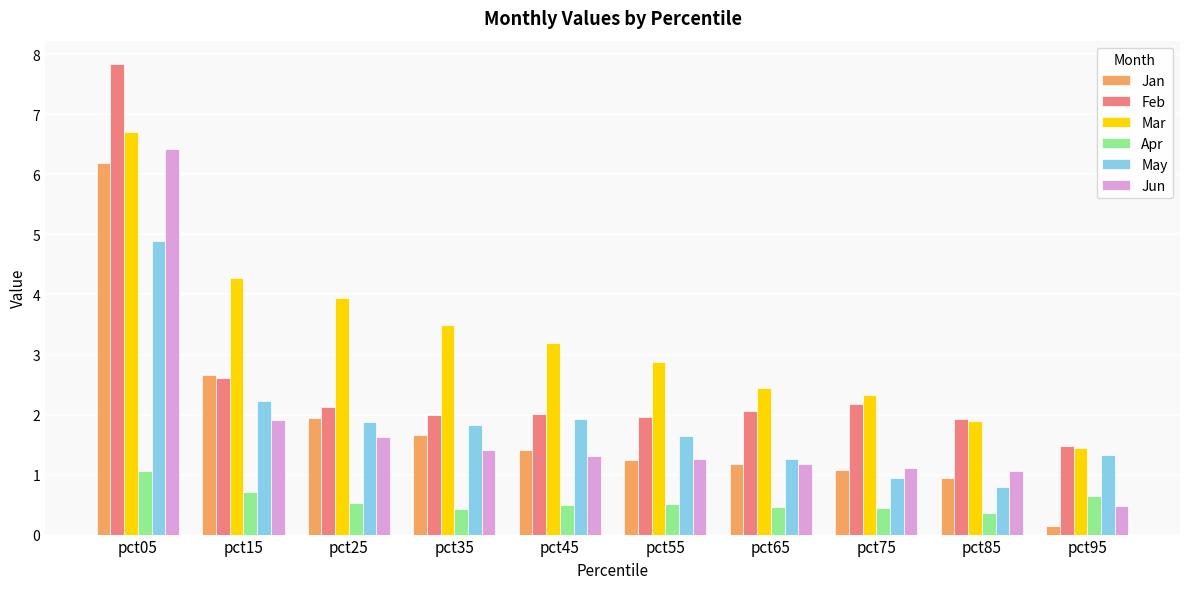

What are all the series names shown in the legend?

Jan, Feb, Mar, Apr, May, Jun